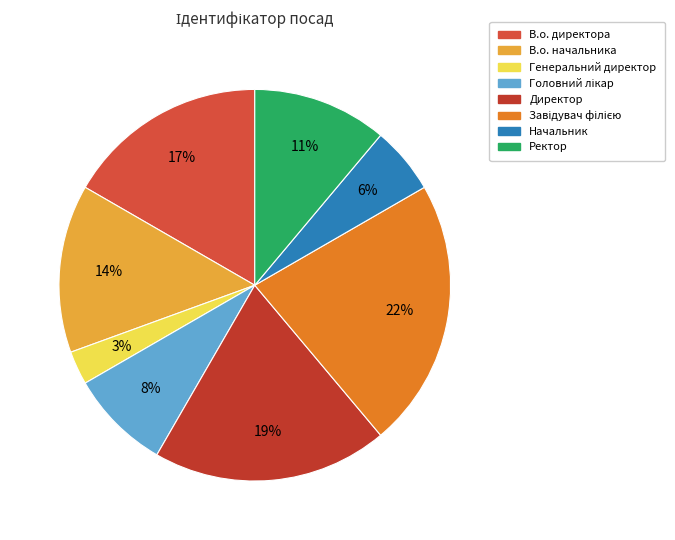

Does В.о. директора account for over 50% of the chart?

No